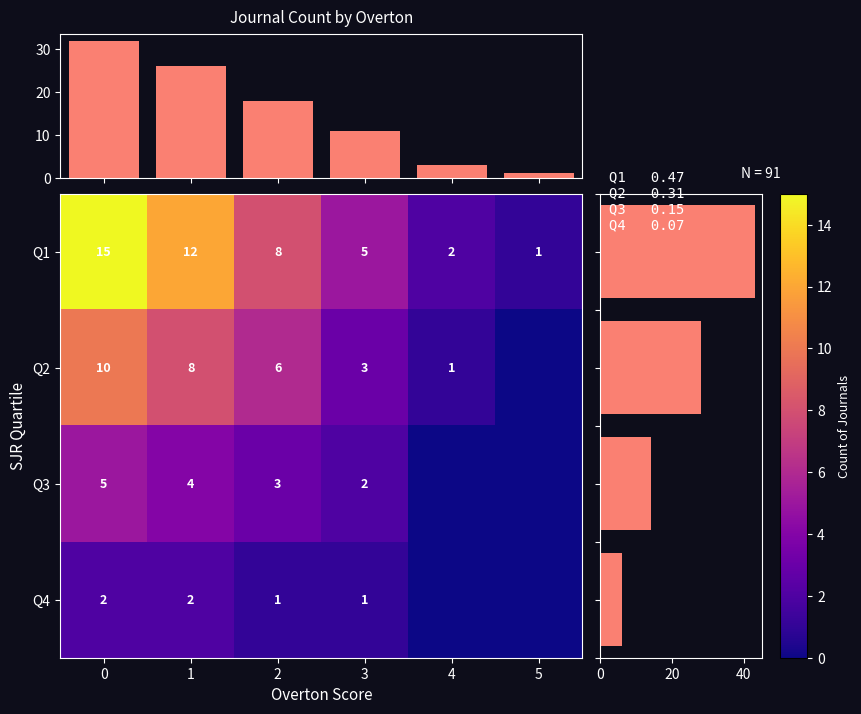

Which series has the largest total across all categories?

Q1